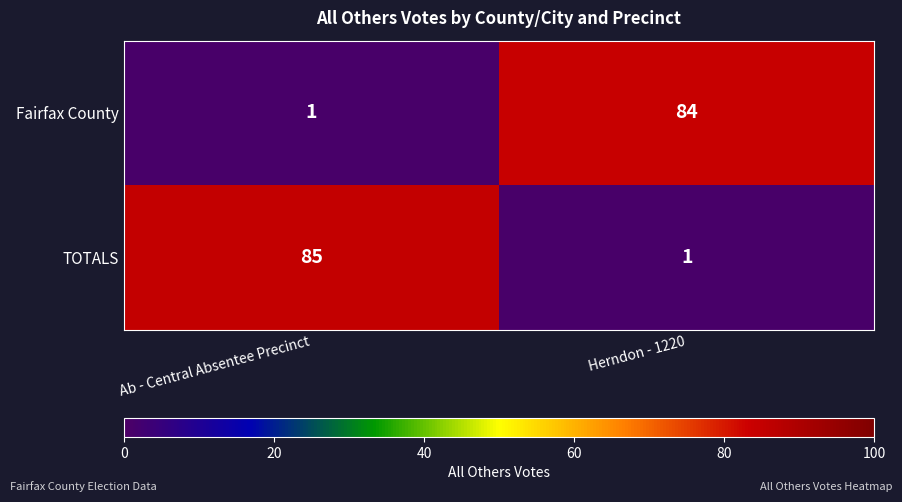

At how many categories does at least one series exceed 48?

2